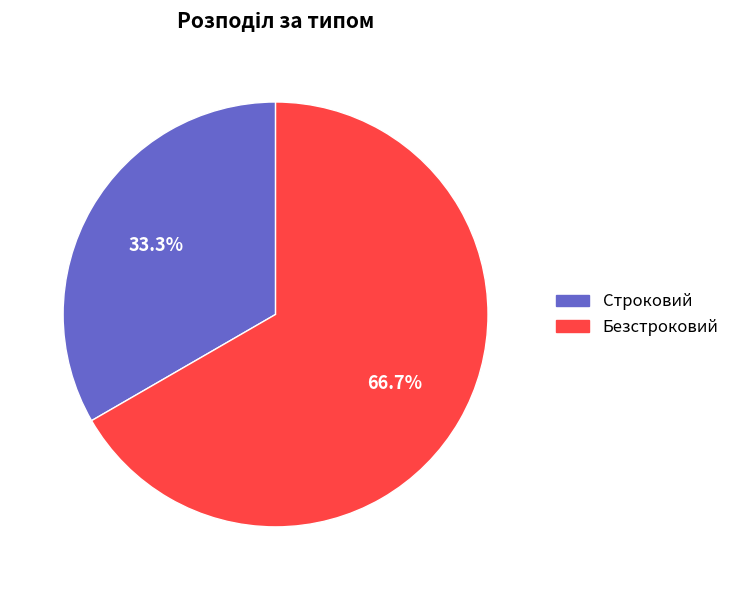

Which category has the smallest portion of the pie?

Строковий